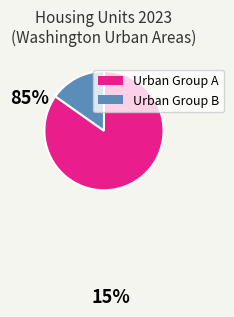

Is there a majority slice in this chart?

Yes